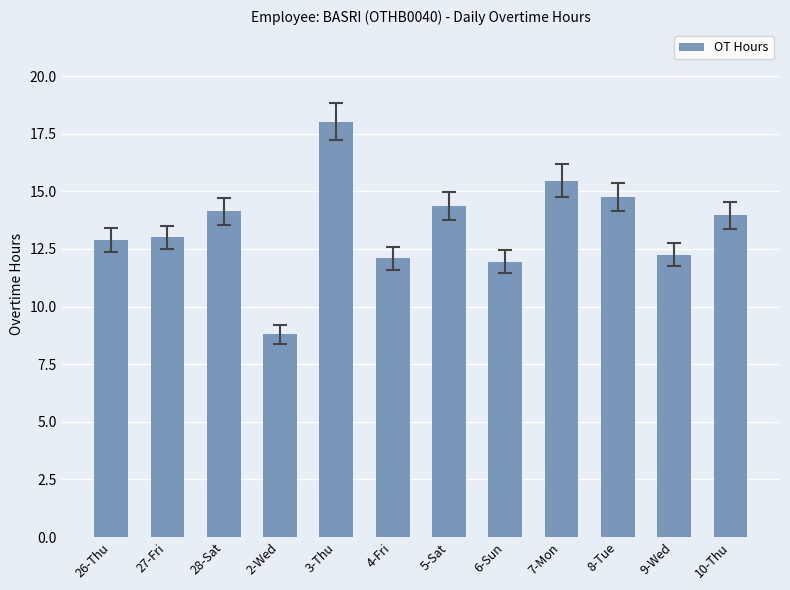

What is the difference between the values at 5-Sat and 4-Fri?

2.3